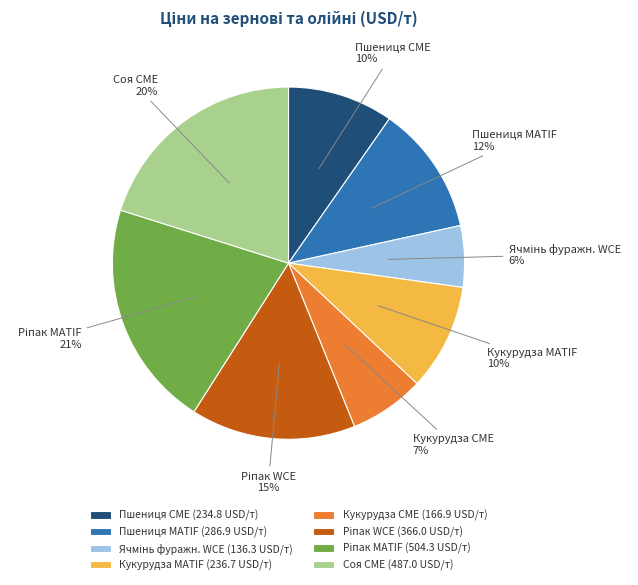

To the nearest percent, what is the difference between the largest and smallest slice percentages?

15%